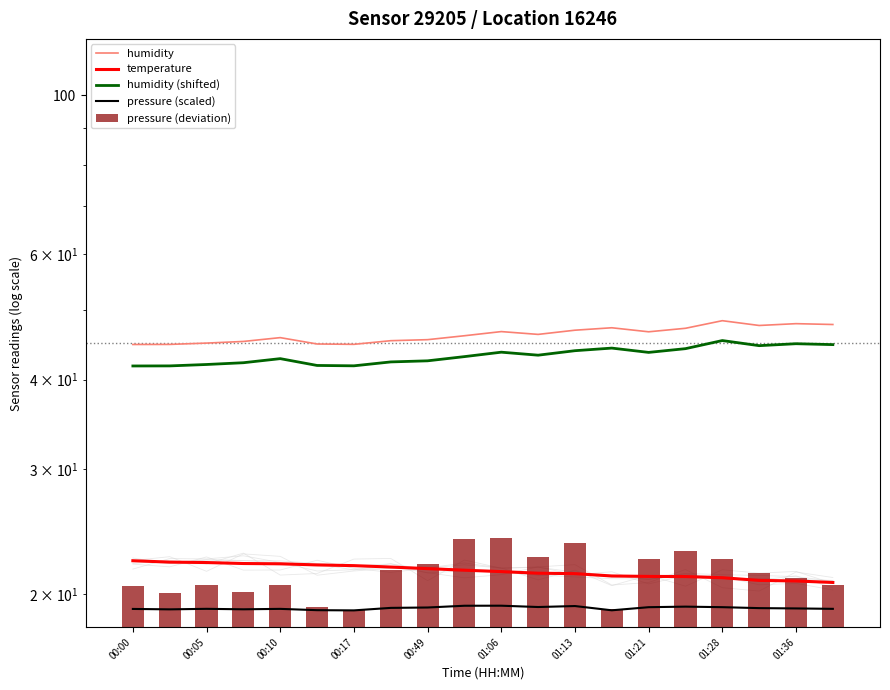

At which category does the chart reach its peak across all series?

16